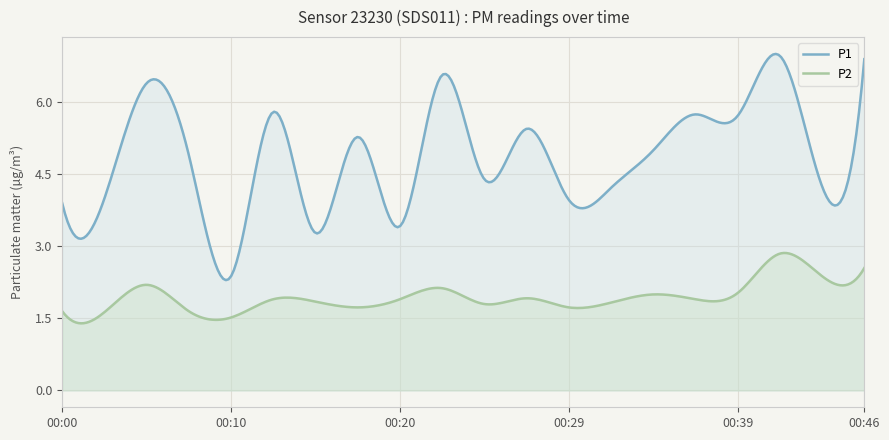

What is the greatest value displayed?

7.0